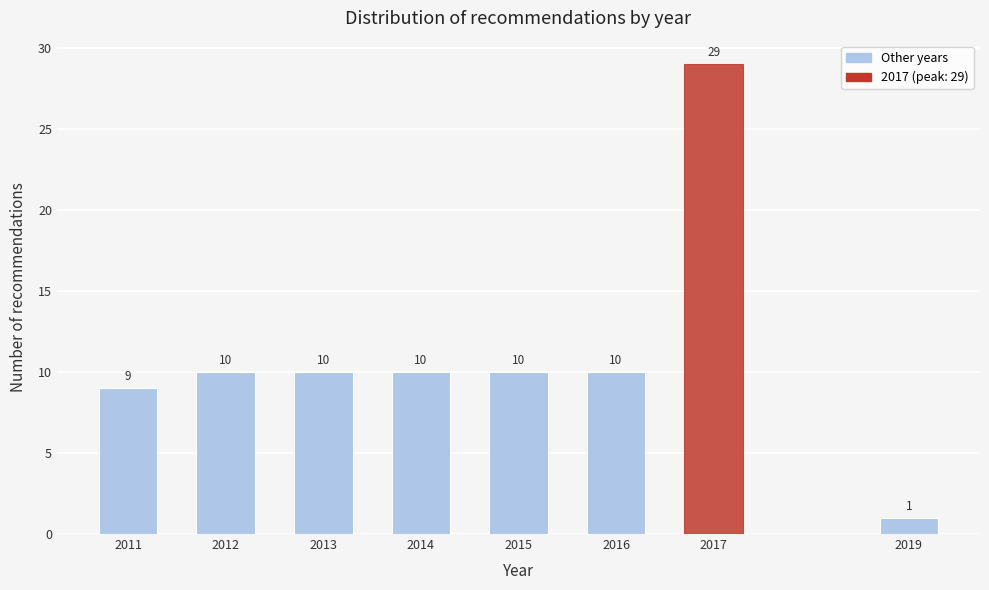

Reading right to left, transcribe all the data shown in this chart.

1	29	10	10	10	10	10	9